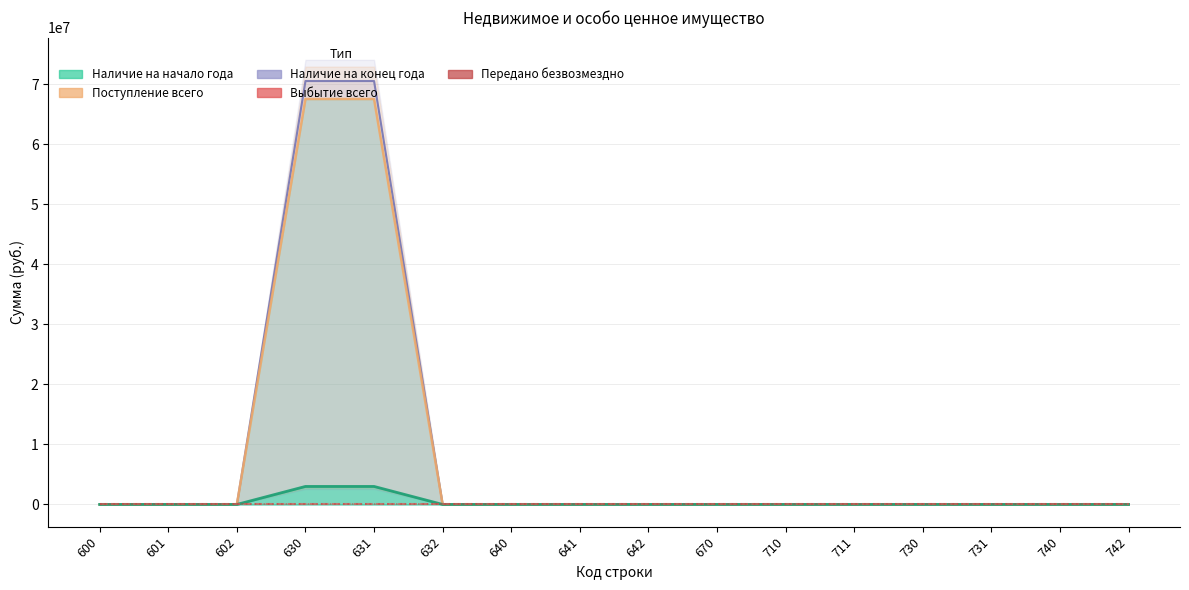

Is it true that Поступление всего equals -24270207.1 at 730?

False